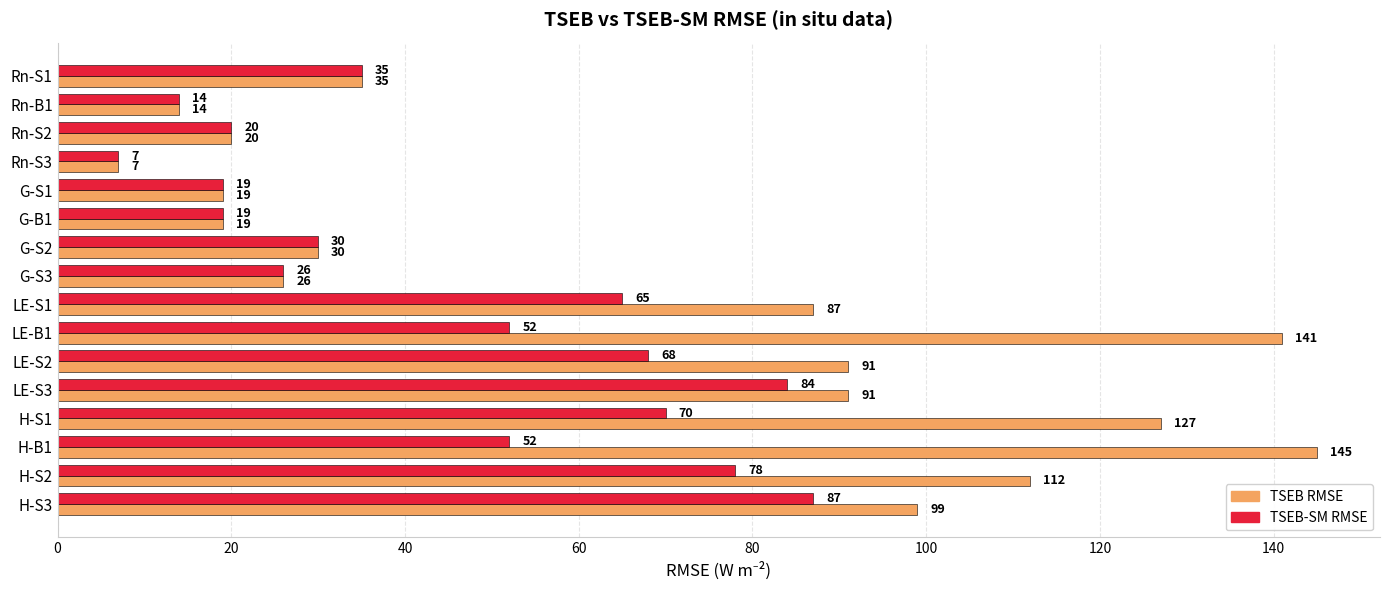

Which category has the lowest value across all series?

Rn-S3